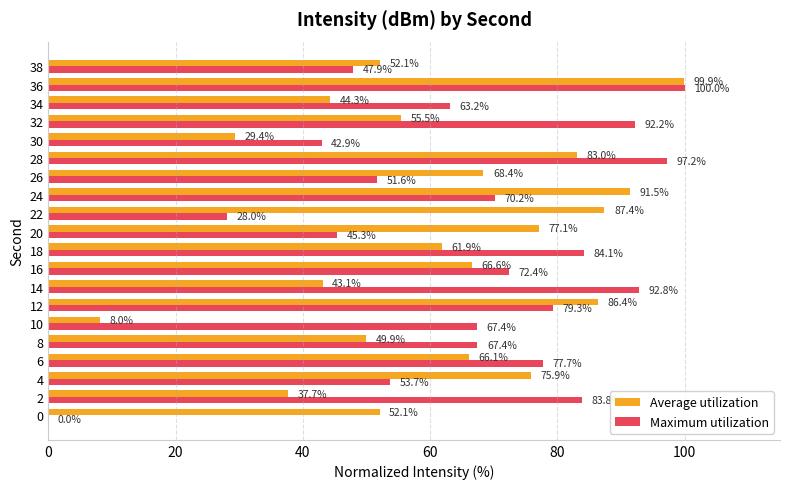

Which series has the largest total across all categories?

Maximum utilization